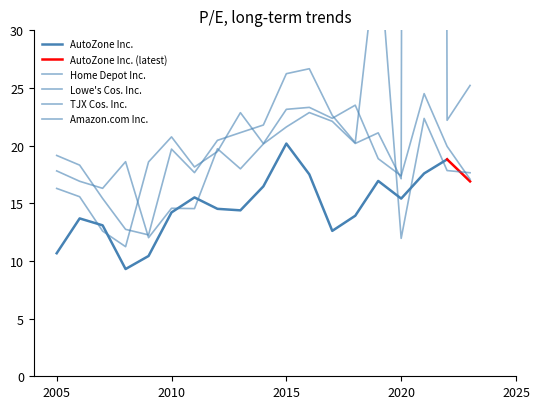

The value of TJX Cos. Inc. at 2020-10-26 is 9.7. True or false?

False